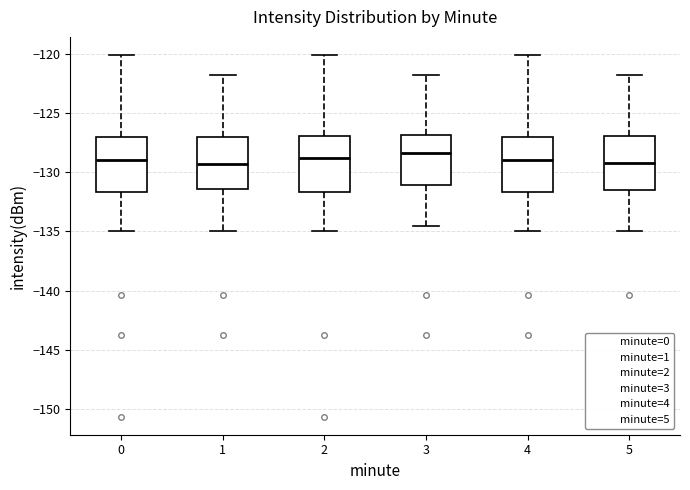

Reading left to right, read every box against the y-axis: the position of its median line, the range the box covers, and the ends of its whiskers. The values are not printed on the chart, so give them approximately, as read against the axis.

0: median -129.0, box -131.5 to -127.0, whiskers -135.0 to -120.0
1: median -129.5, box -131.5 to -127.0, whiskers -135.0 to -122.0
2: median -129.0, box -131.5 to -127.0, whiskers -135.0 to -120.0
3: median -128.5, box -131.0 to -127.0, whiskers -134.5 to -122.0
4: median -129.0, box -131.5 to -127.0, whiskers -135.0 to -120.0
5: median -129.0, box -131.5 to -127.0, whiskers -135.0 to -122.0